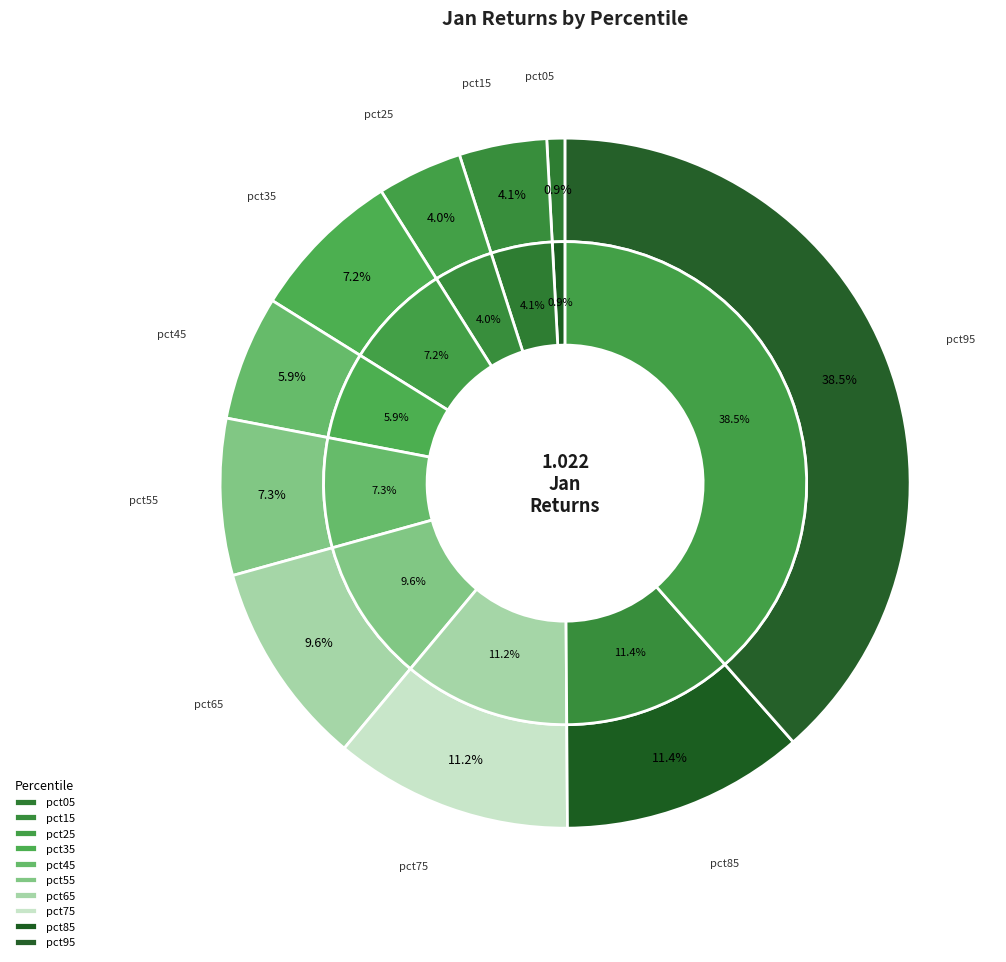

The pct25 slice represents 10% of the pie. True or false?

False